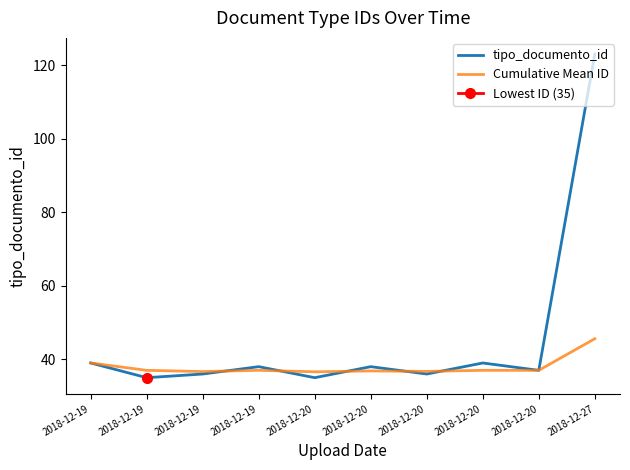

What are all the series names shown in the legend?

tipo_documento_id, Cumulative Mean ID